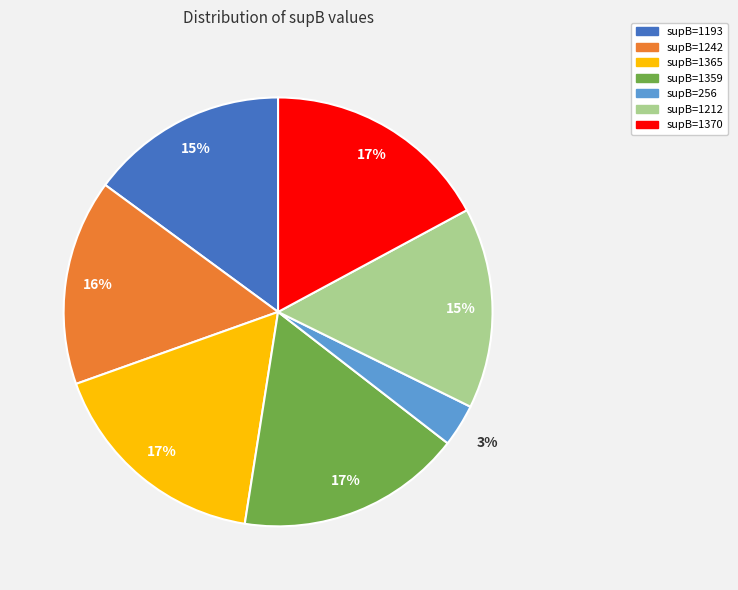

Which slice is the smallest?

supB=256